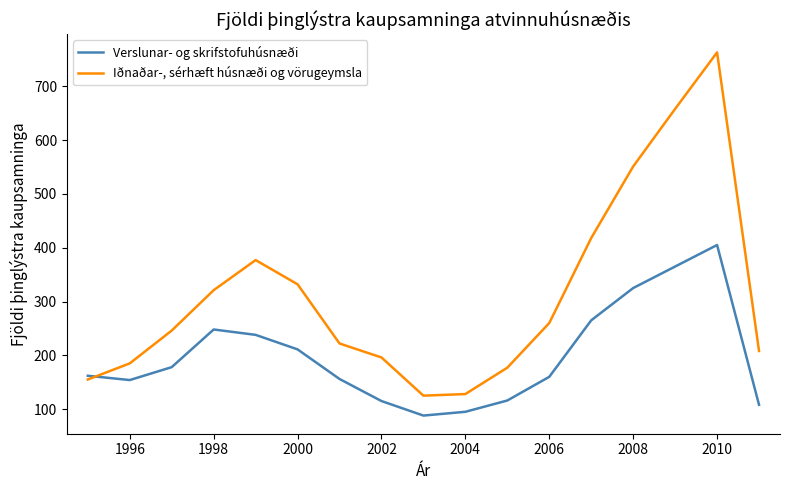

What is the maximum value shown in the chart?

763